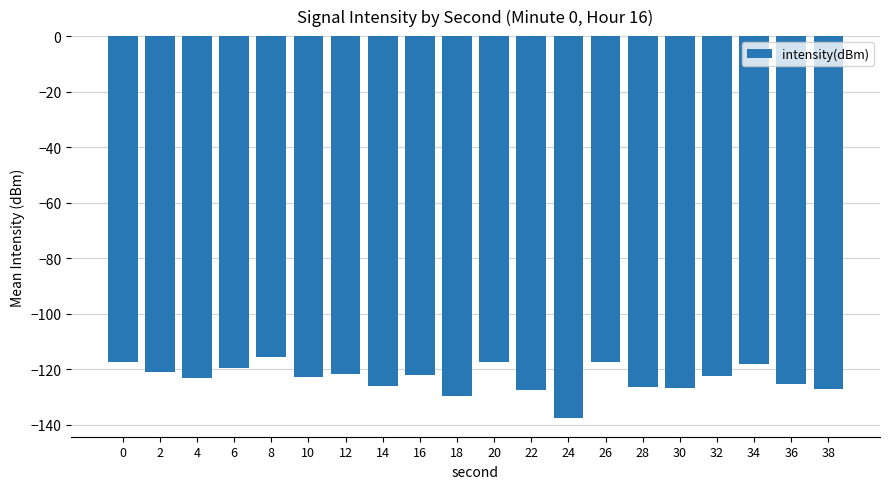

At which category does the chart reach its minimum across all series?

24